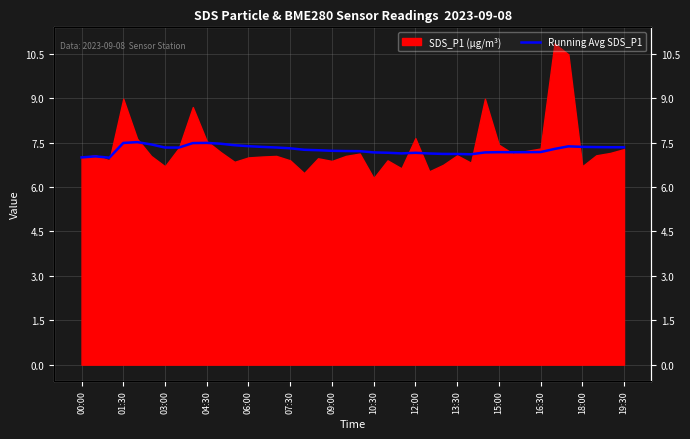

Does the chart display data point markers on the line(s)?

No